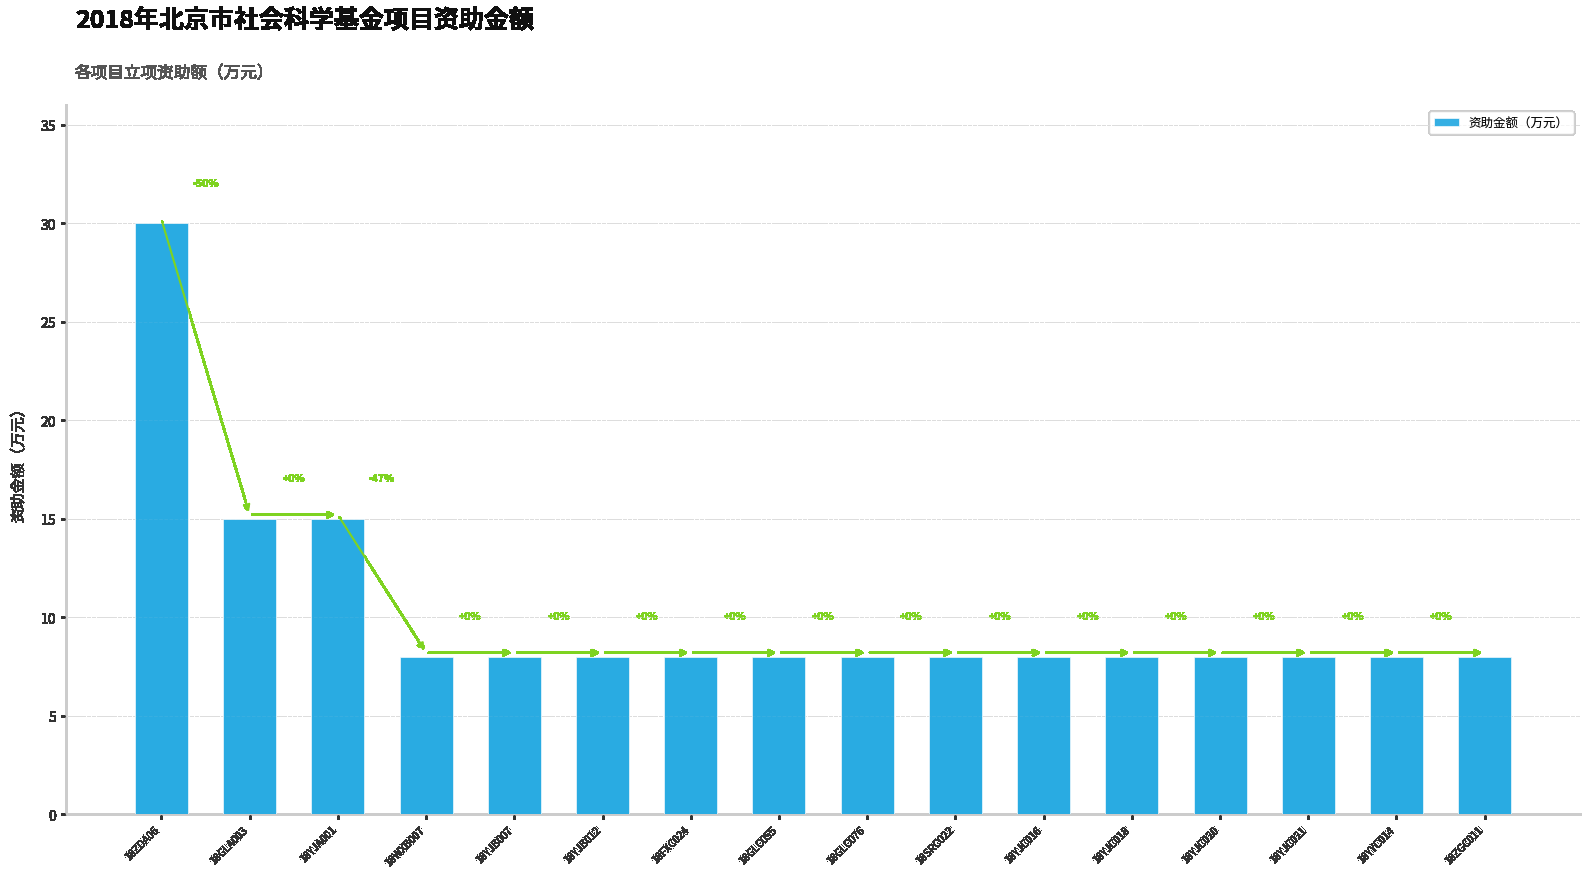

True or false: the data shows 5 at 18GLC076.

False